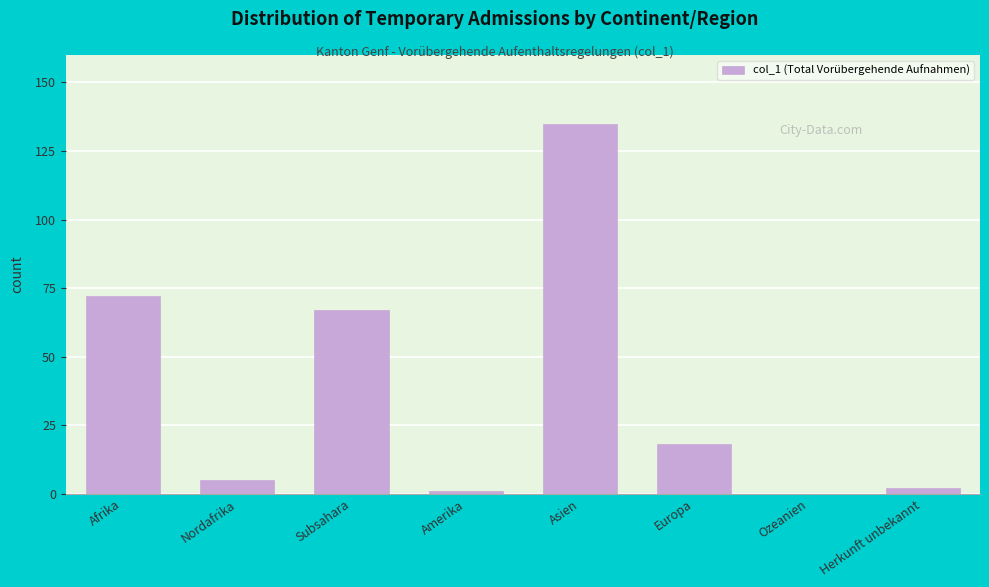

Reading left to right, extract all data points from this chart.

Afrika=72	Nordafrika=5	Subsahara=67	Amerika=1	Asien=135	Europa=18	Ozeanien=0	Herkunft unbekannt=2